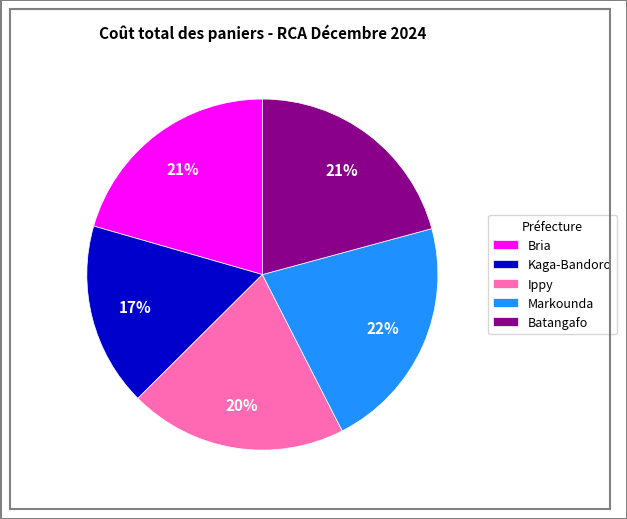

To the nearest percent, what percentage of the pie is Markounda?

22%